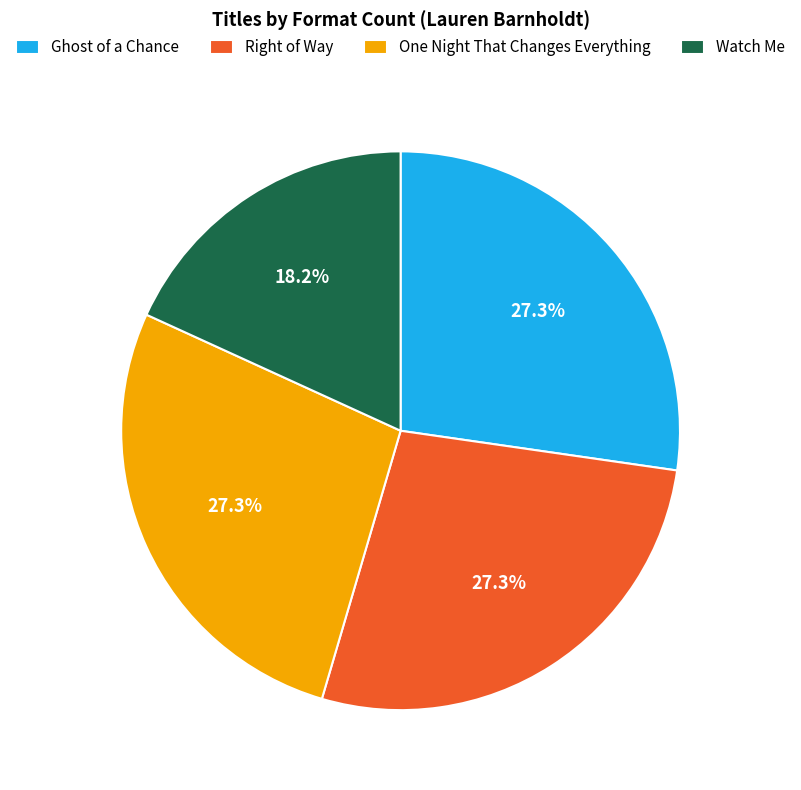

Which slice is the smallest?

Watch Me